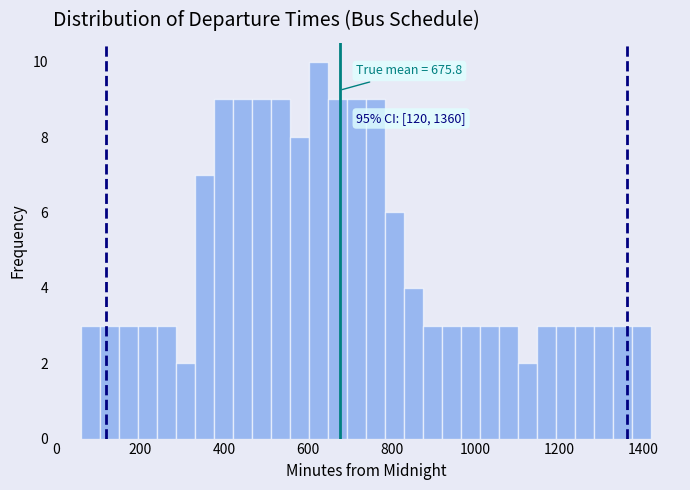

Read against the x-axis, roughly where is the centre of the tallest bar?

620